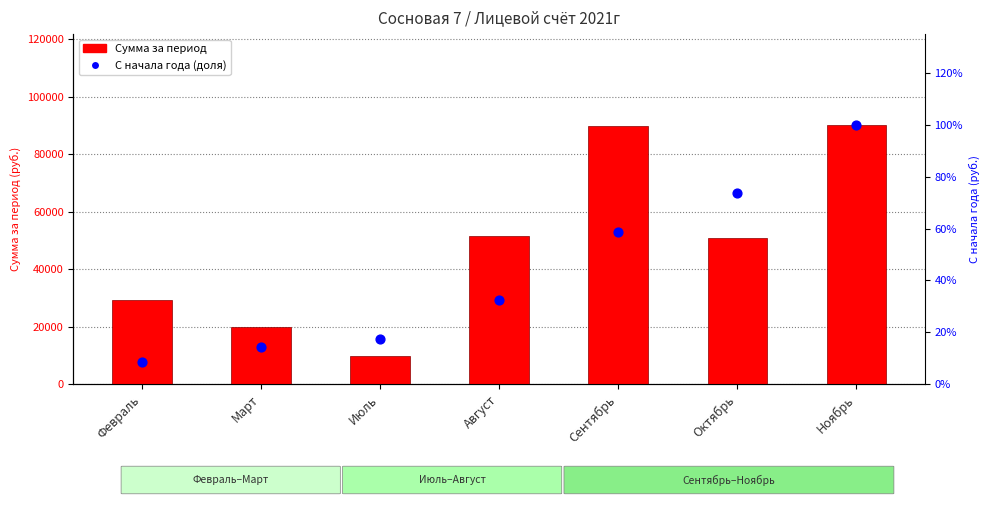

At how many categories does at least one series exceed 70213?

2